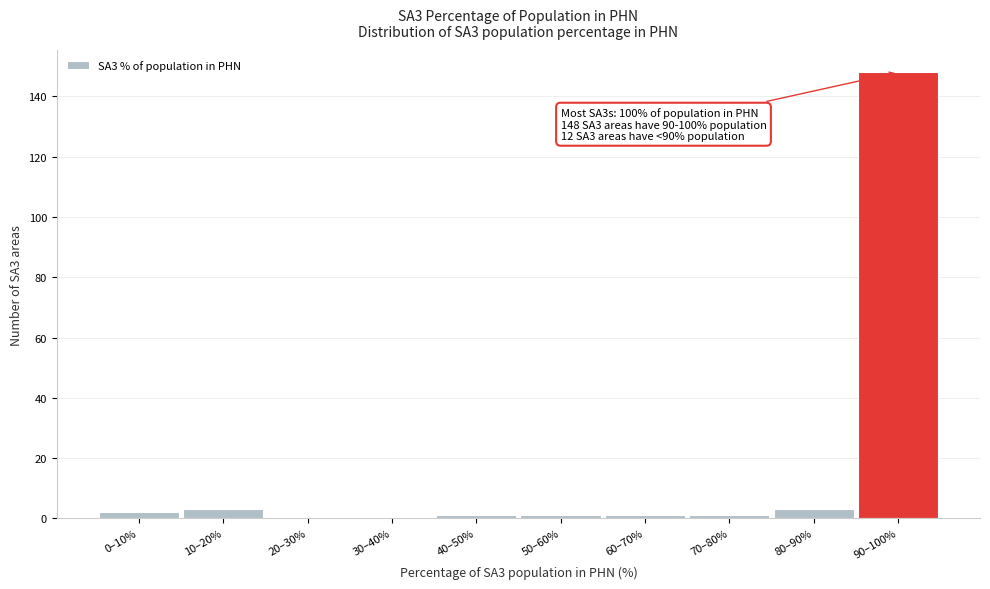

Reading left to right, extract all data points from this chart.

0–10%=2	10–20%=3	20–30%=0	30–40%=0	40–50%=1	50–60%=1	60–70%=1	70–80%=1	80–90%=3	90–100%=148